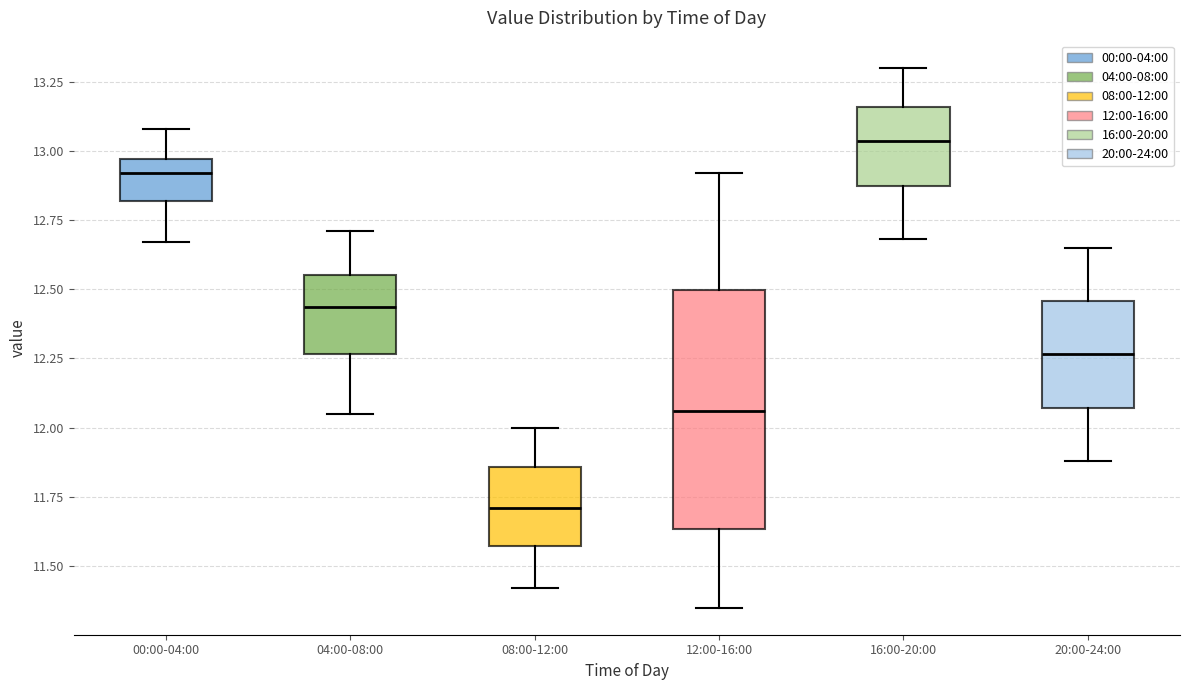

Which box has the highest median line?

16:00-20:00